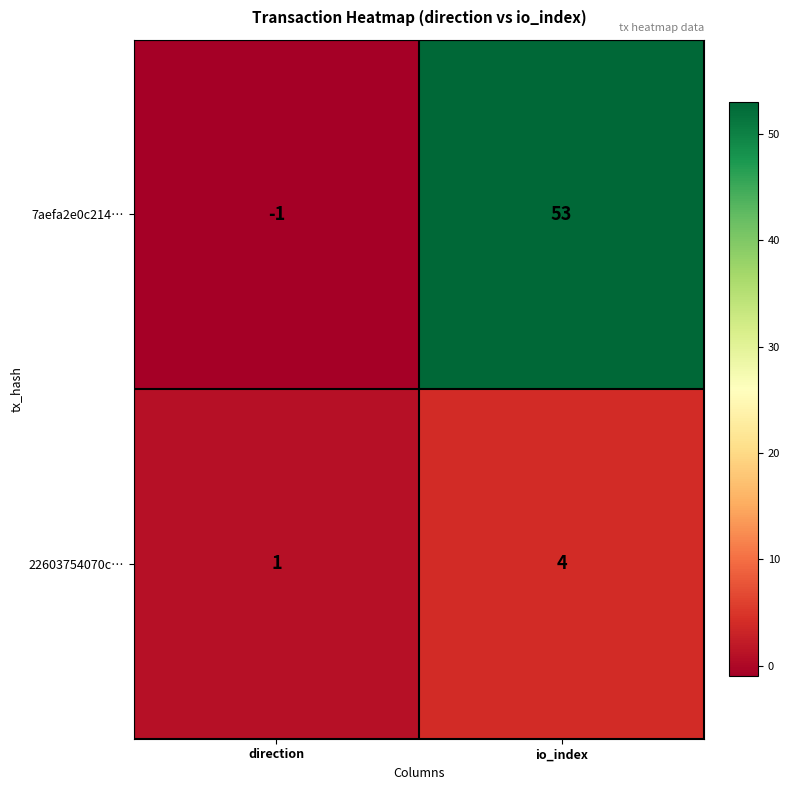

Where is 7aefa2e0c214… nearest to the value 26?

direction